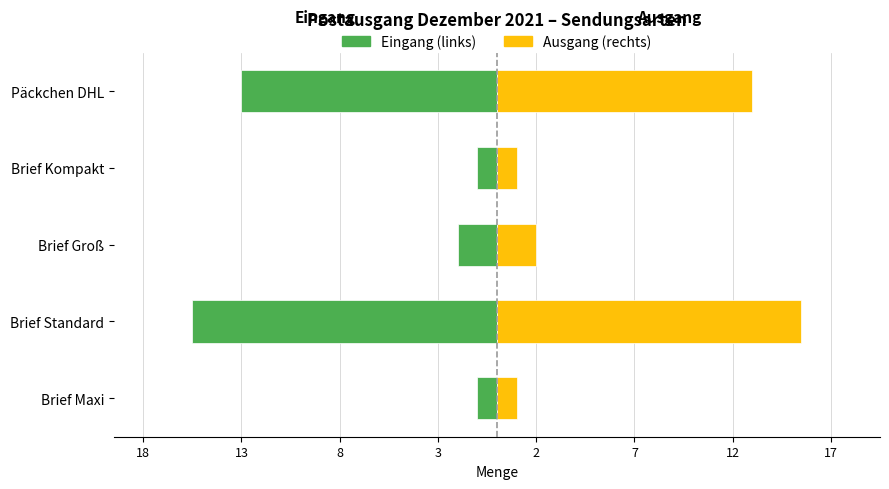

What is the sum of all Eingang (links) values?

-32.5